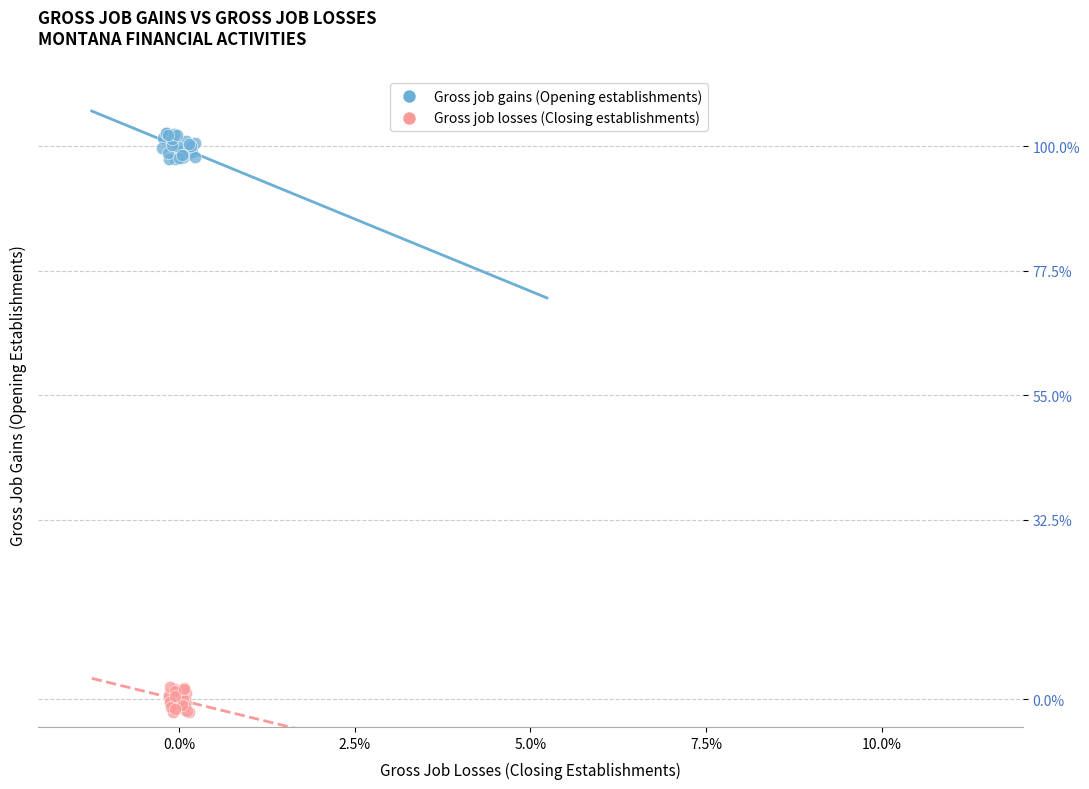

Which series reaches the maximum Y coordinate?

Gross job gains (Opening establishments)